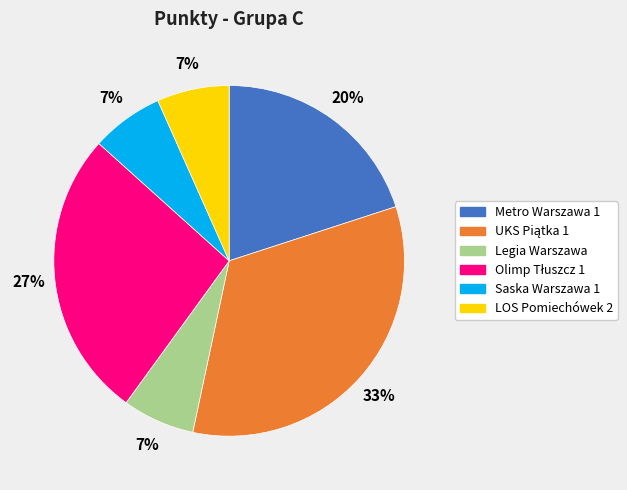

Combined, do Metro Warszawa 1 and Saska Warszawa 1 account for over 50%?

No